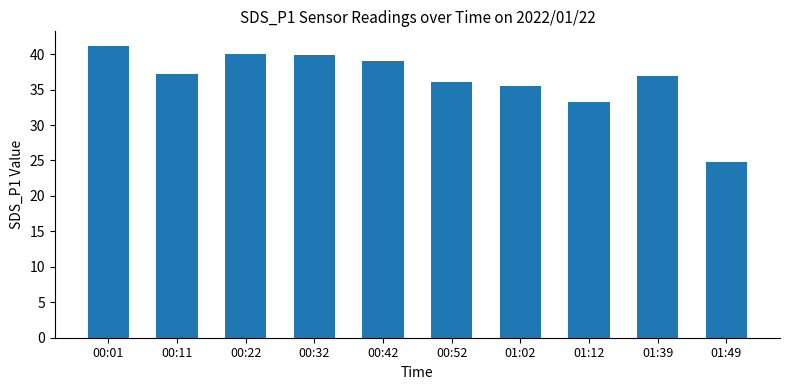

Is it true that the value at 01:12 is 7.0?

False